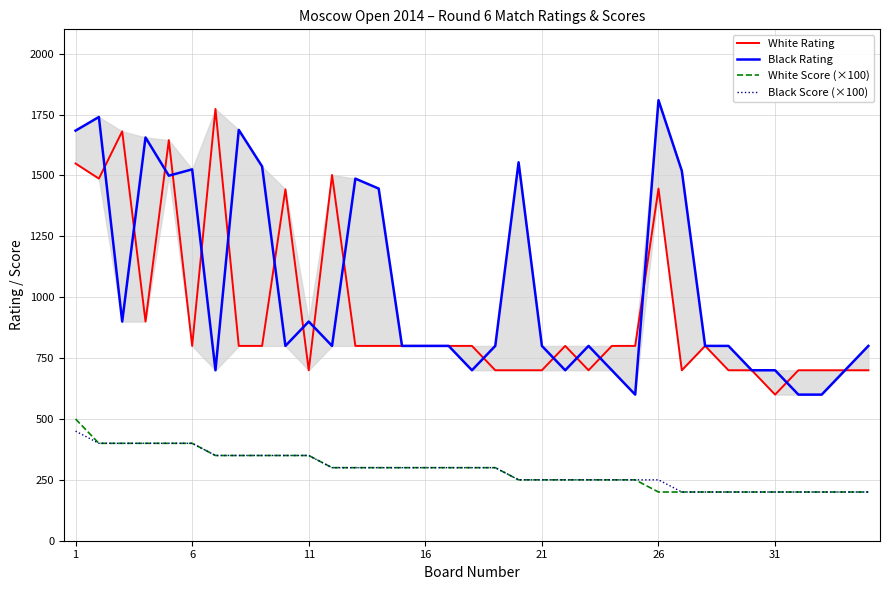

What is the maximum value for Black Score (×100)?

450